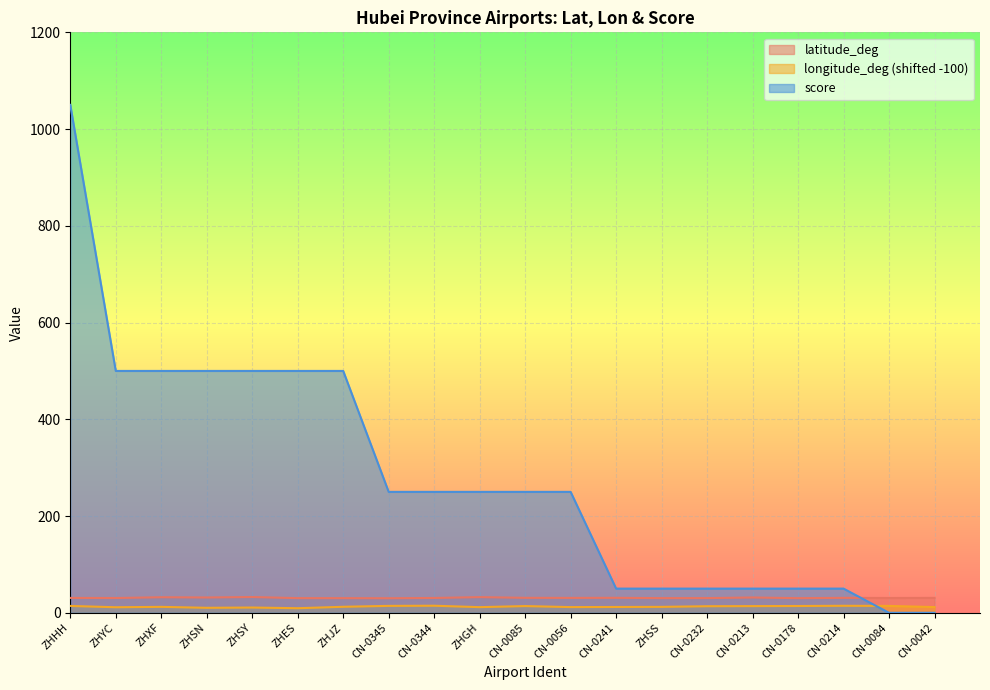

Between CN-0213 and ZHXF, which is larger?

ZHXF